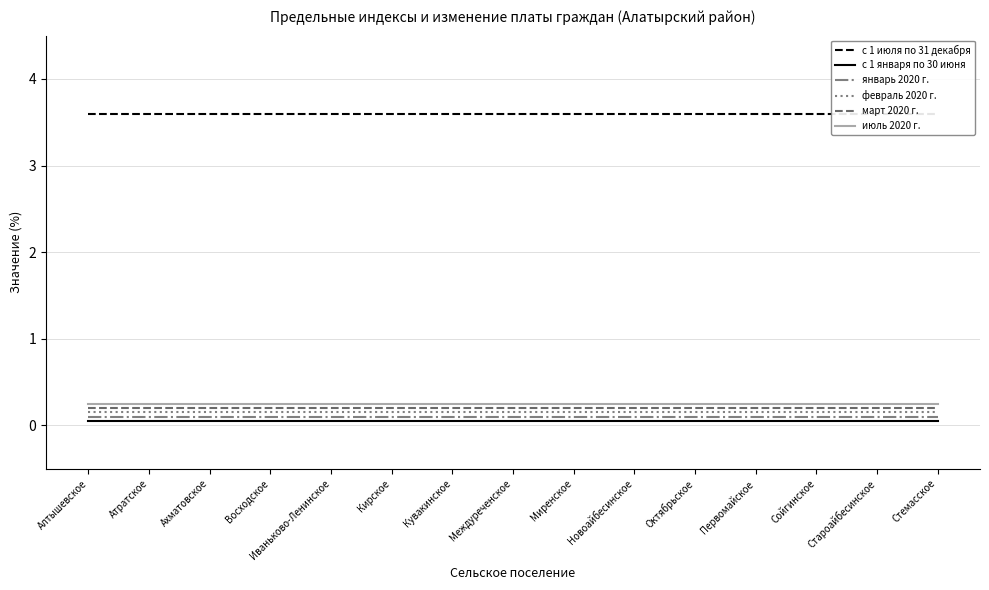

True or false: с 1 июля по 31 декабря and январь 2020 г. cross at least once.

False